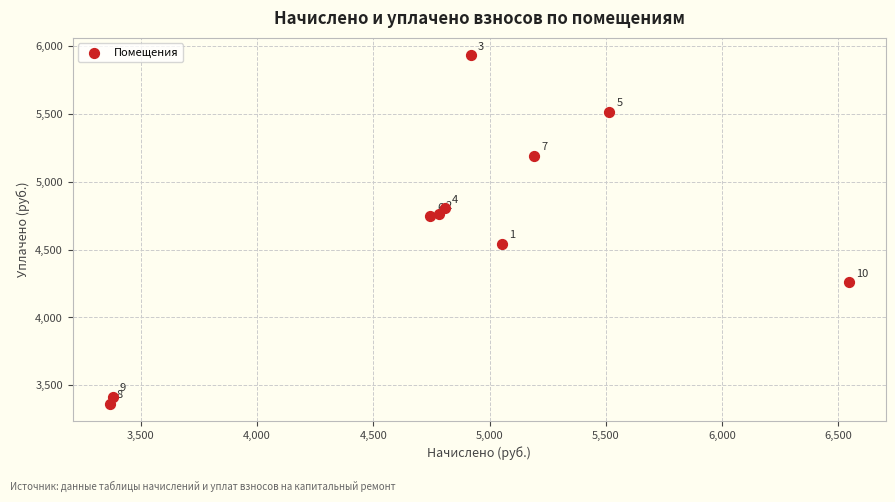

What Y value in the scatter plot is closest to 4648?

4744.4